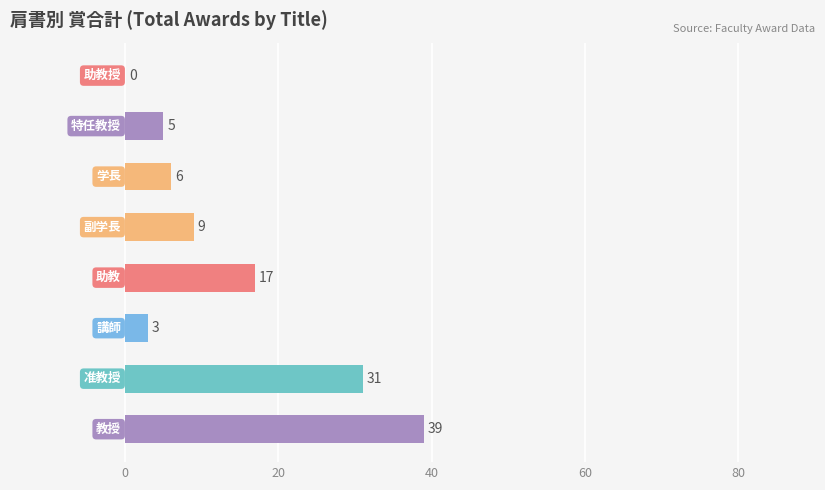

What is the greatest value displayed?

39